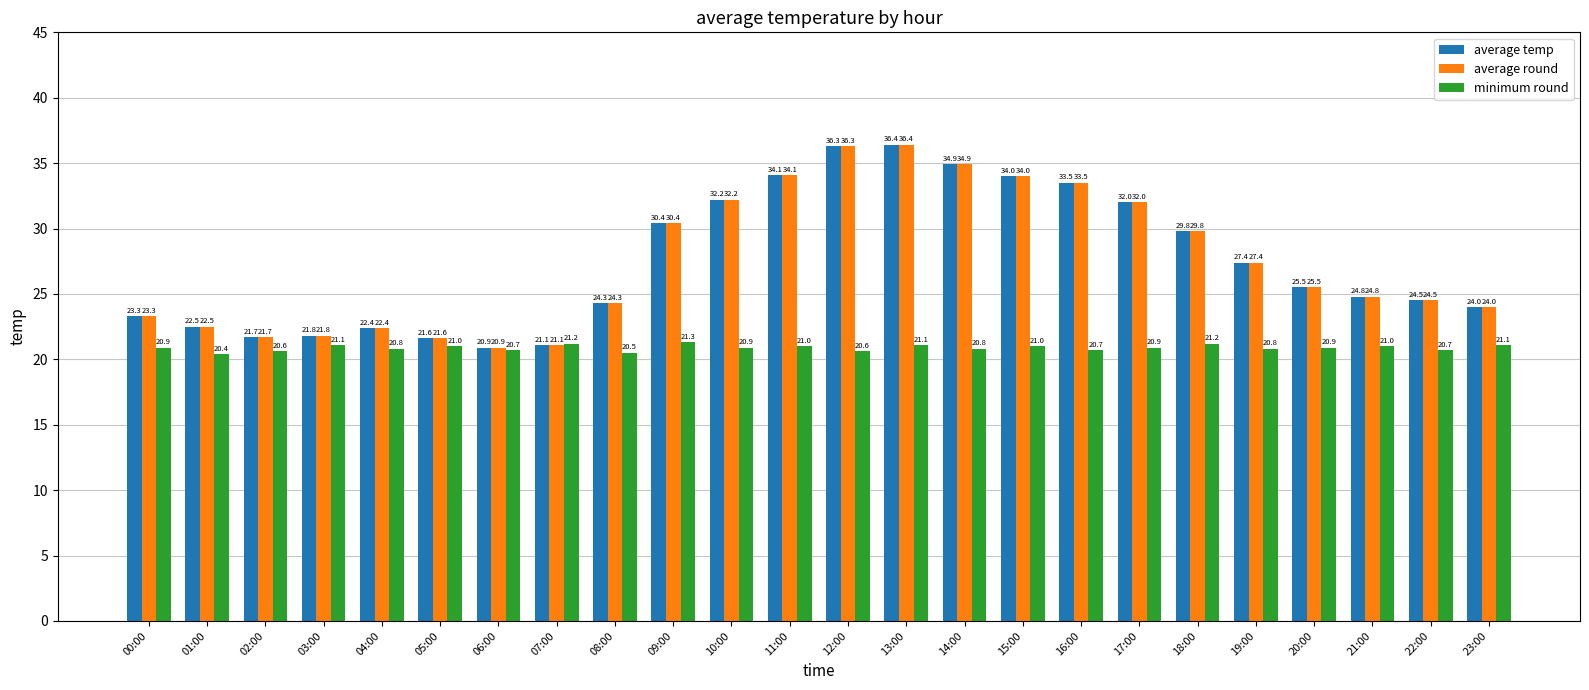

What is the difference between the highest and lowest values at 03:00?

0.7